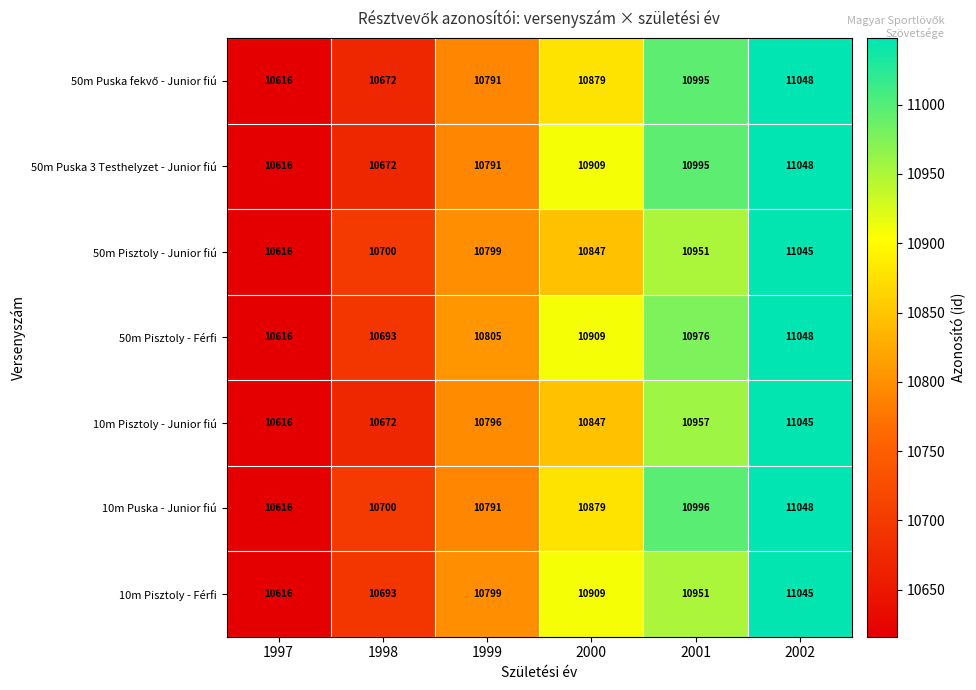

Which category has the lowest value in the 50m Pisztoly - Férfi series?

1997